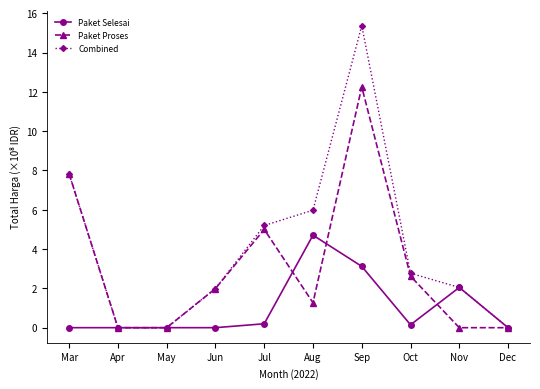

What is the difference between the second highest and minimum values in the Paket Selesai series?

3.1